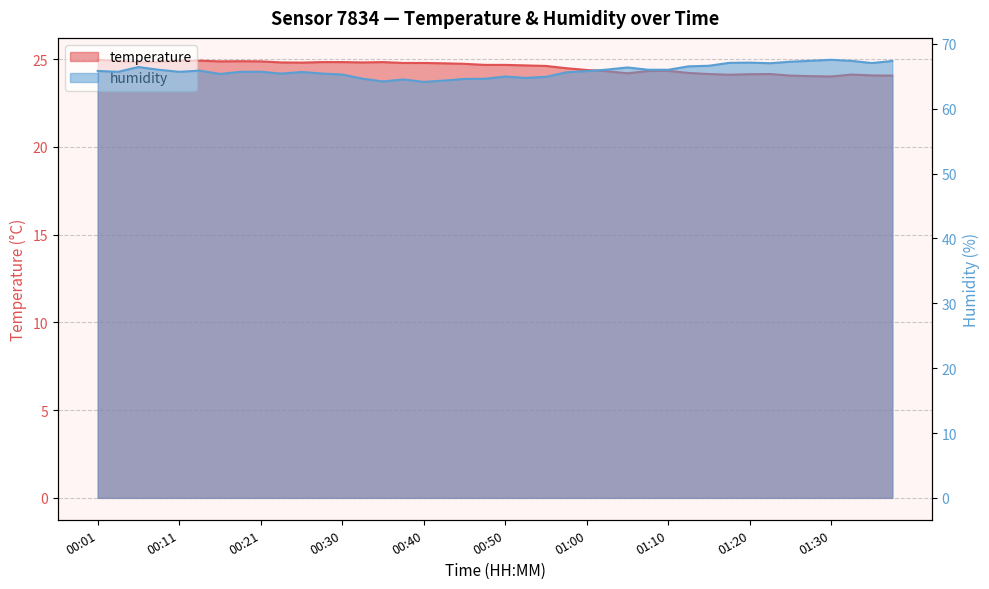

True or false: humidity and temperature intersect in this chart.

False